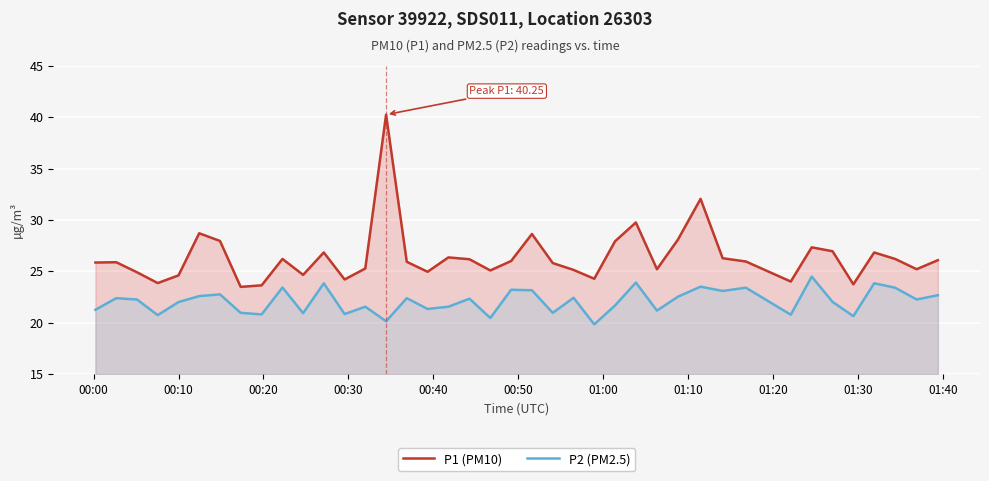

What is the minimum value for P1 (PM10)?

23.5